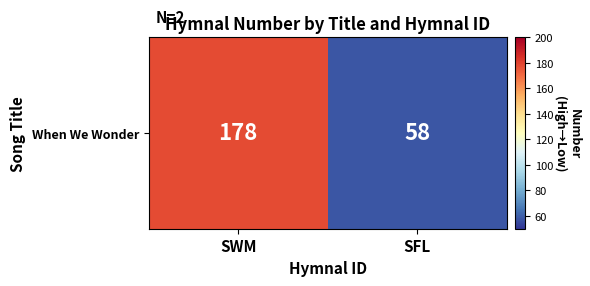

List the labels in order of value, largest first.

SWM, SFL